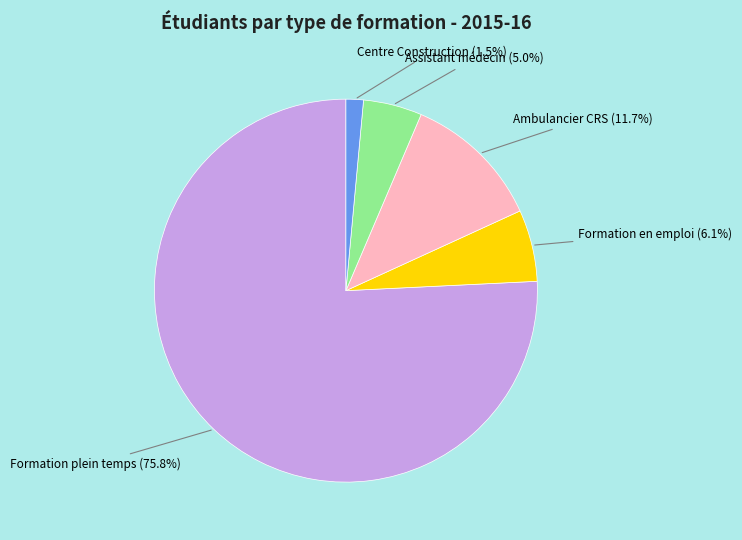

Combined, what portion of the pie is Ambulancier CRS (11.7%) and Centre Construction (1.5%)?

13.2%